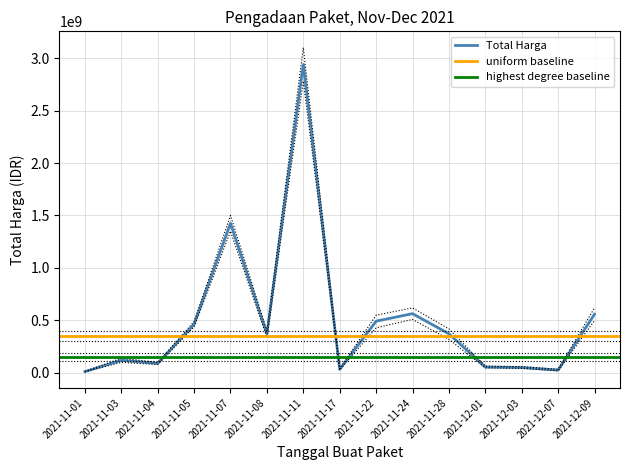

What is the approximate value at 2021-11-22?

493000000